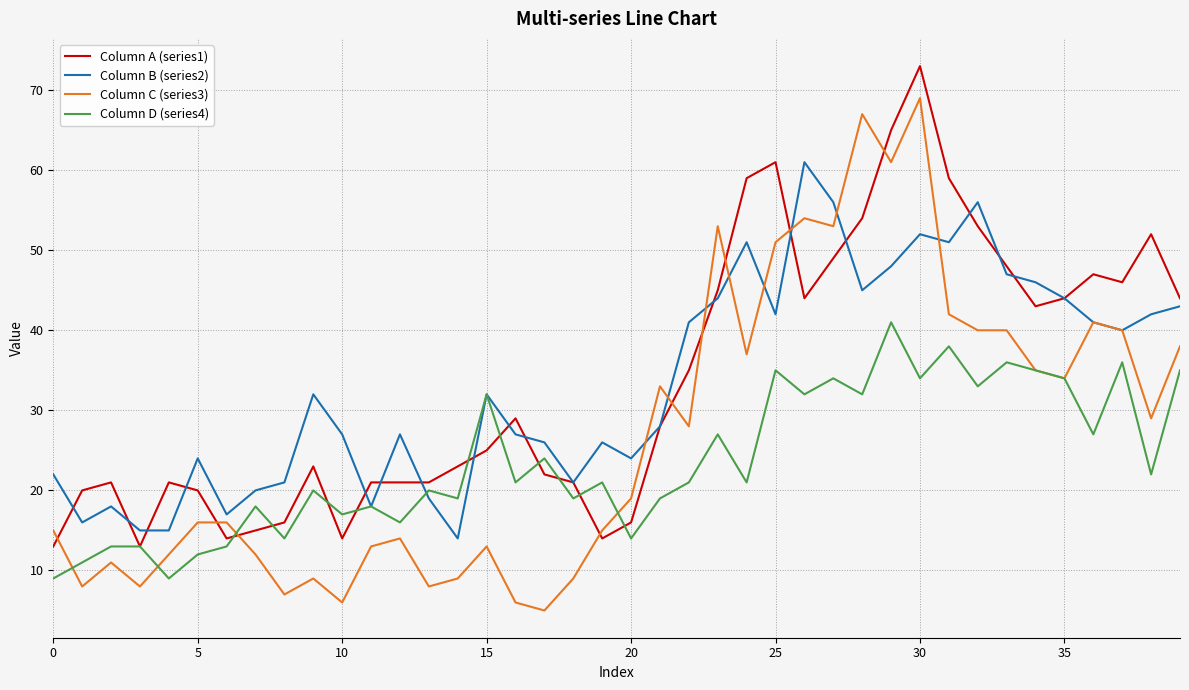

What is the lowest value of the Column A (series1) series?

13